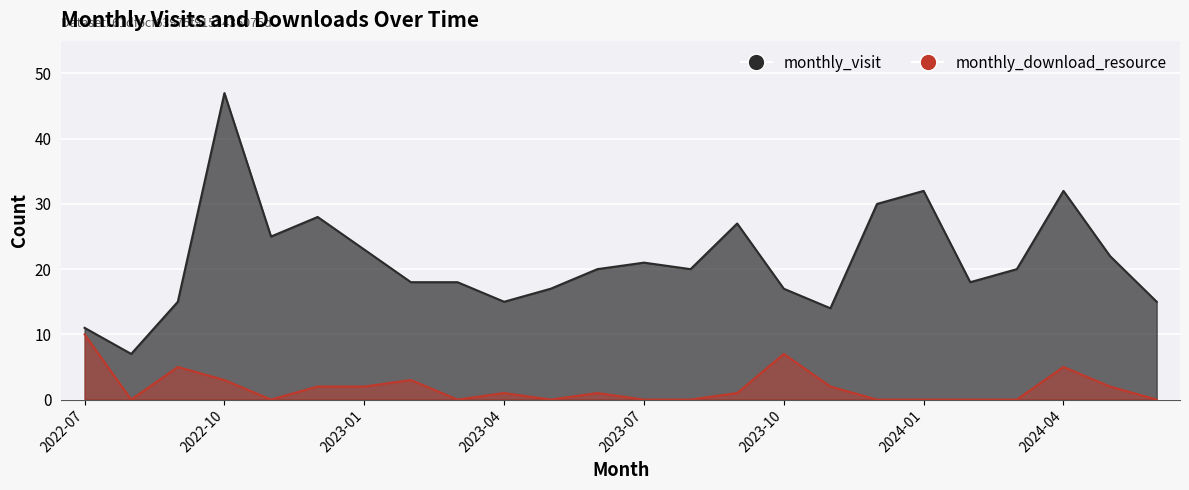

At 2023-03, list the series in order from largest to smallest.

monthly_visit, monthly_download_resource